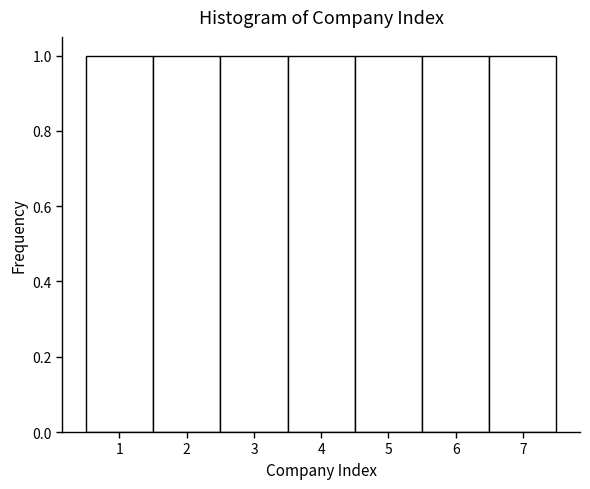

Reading left to right, transcribe this chart: for each bar, give the range it covers on the x-axis and its height. The values are not printed on the chart, so give them approximately, as read against the axis.

0.5 to 1.5: 1
1.5 to 2.5: 1
2.5 to 3.5: 1
3.5 to 4.5: 1
4.5 to 5.5: 1
5.5 to 6.5: 1
6.5 to 7.5: 1